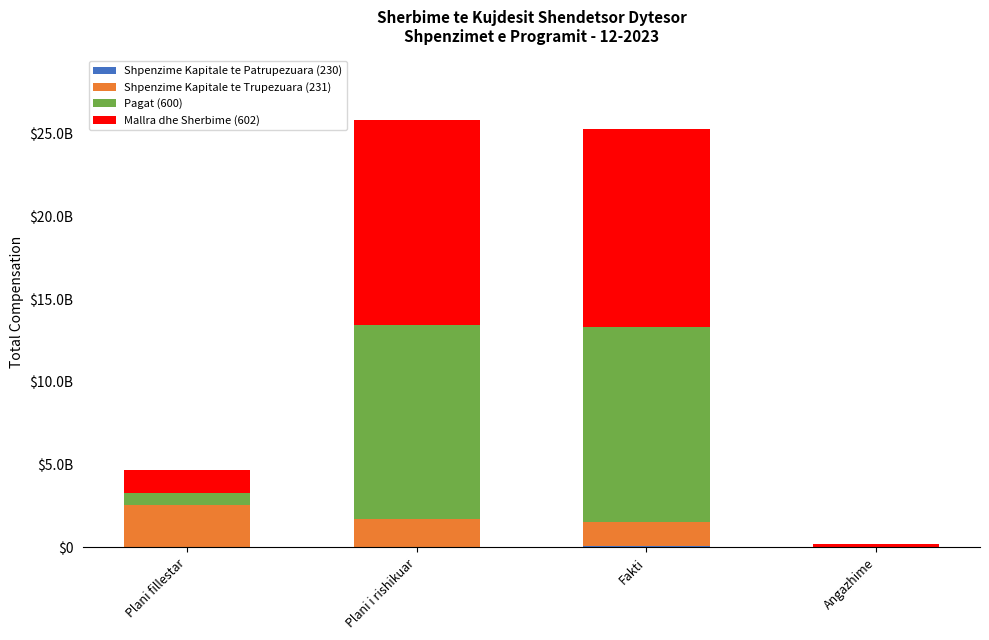

At which category is the sum across all series the highest?

Plani i rishikuar